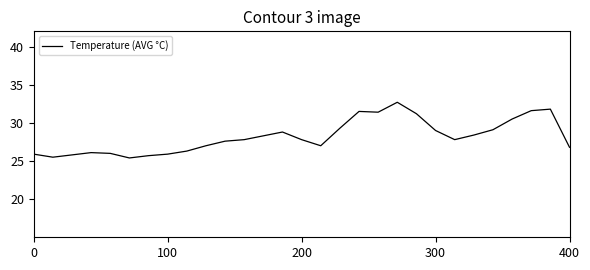

What is the smallest value displayed?

25.4